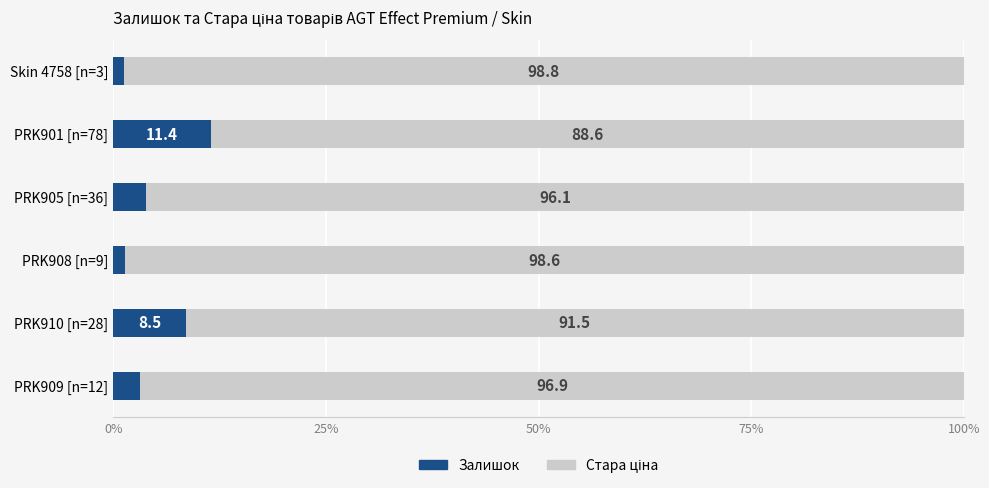

List the labels in order of Залишок value, largest first.

PRK901 [n=78], PRK910 [n=28], PRK905 [n=36], PRK909 [n=12], PRK908 [n=9], Skin 4758 [n=3]